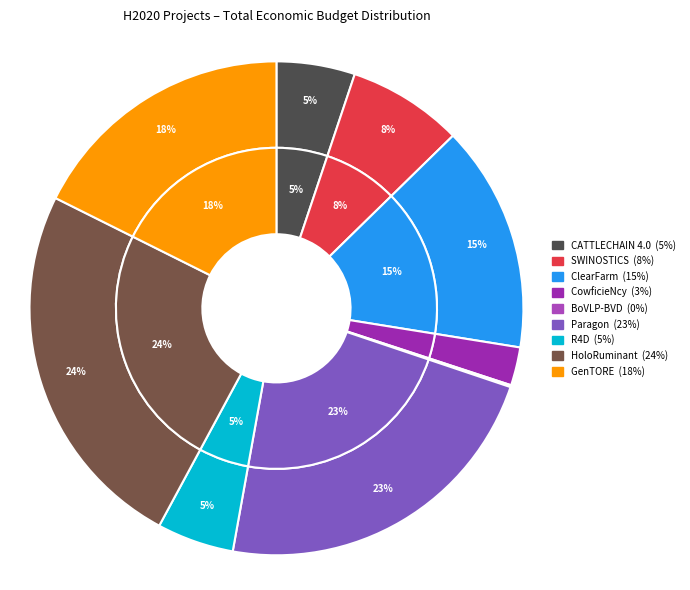

Does any single category account for the majority?

No